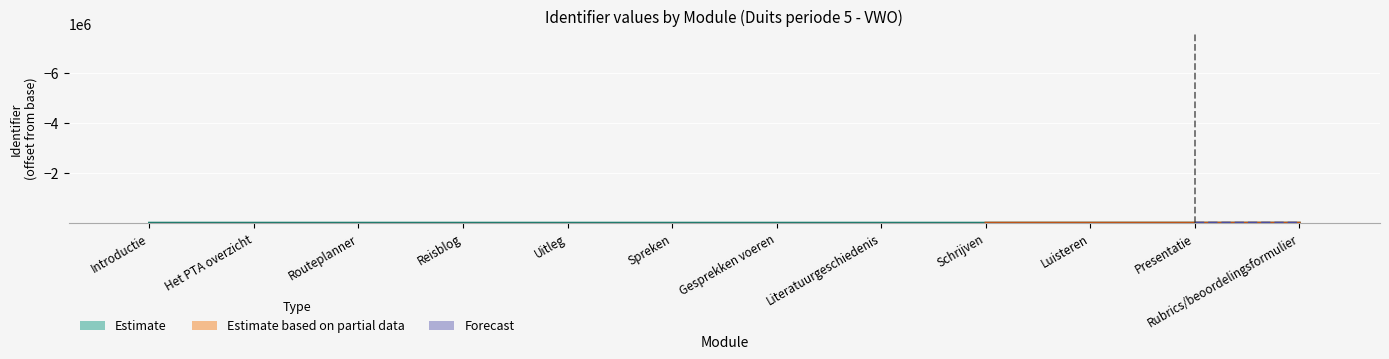

What is the approximate value of Estimate_upper at Gesprekken voeren?

11.4